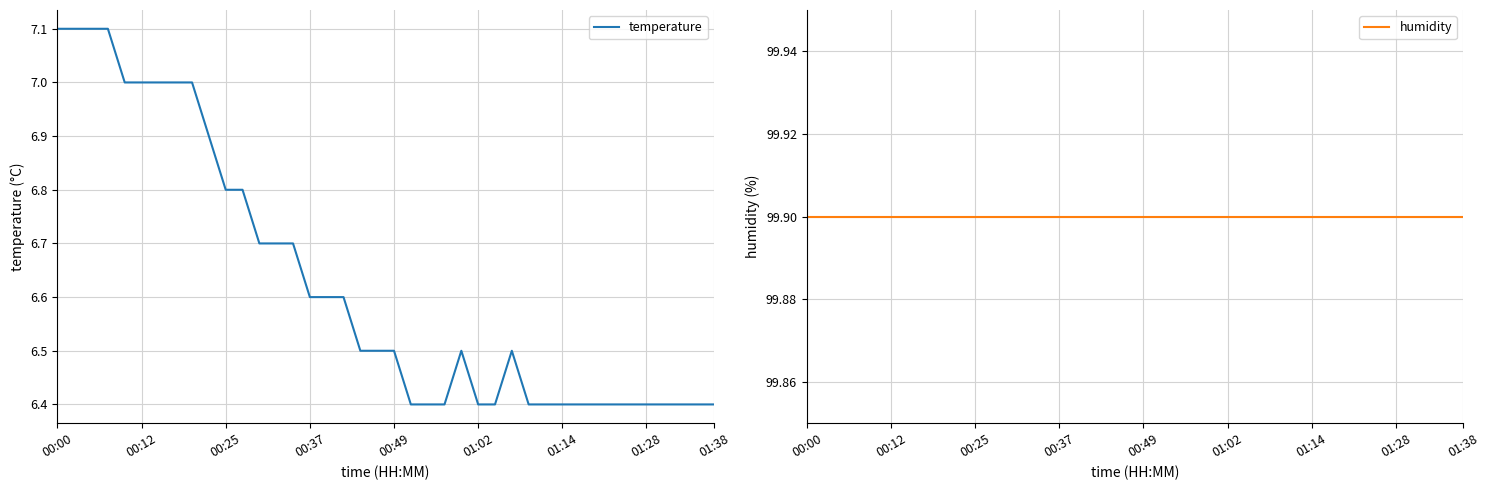

Is it true that humidity equals 24.0 at 13?

False